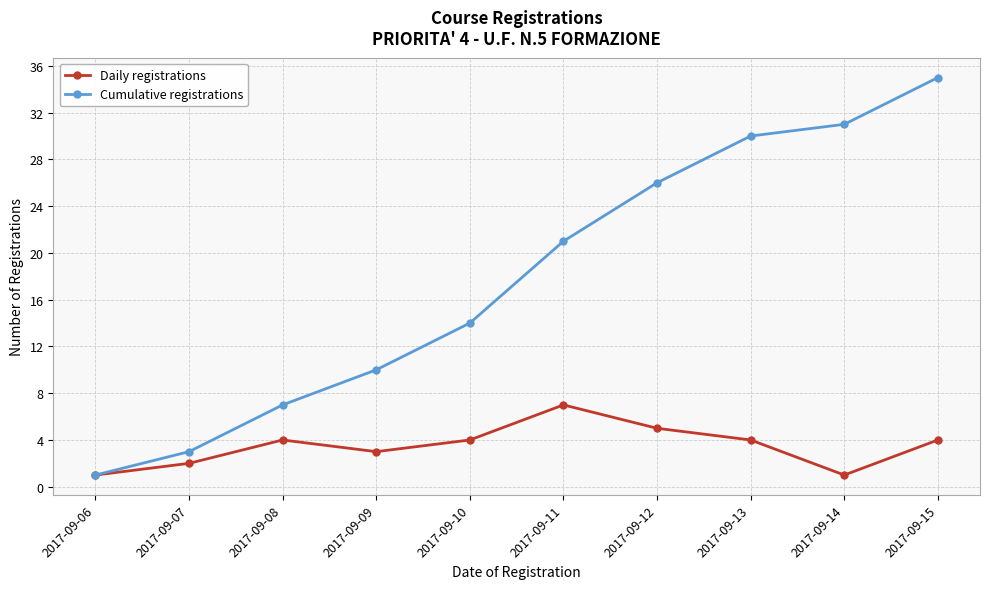

What is the value of the Cumulative registrations point at the 8th from the left?

30